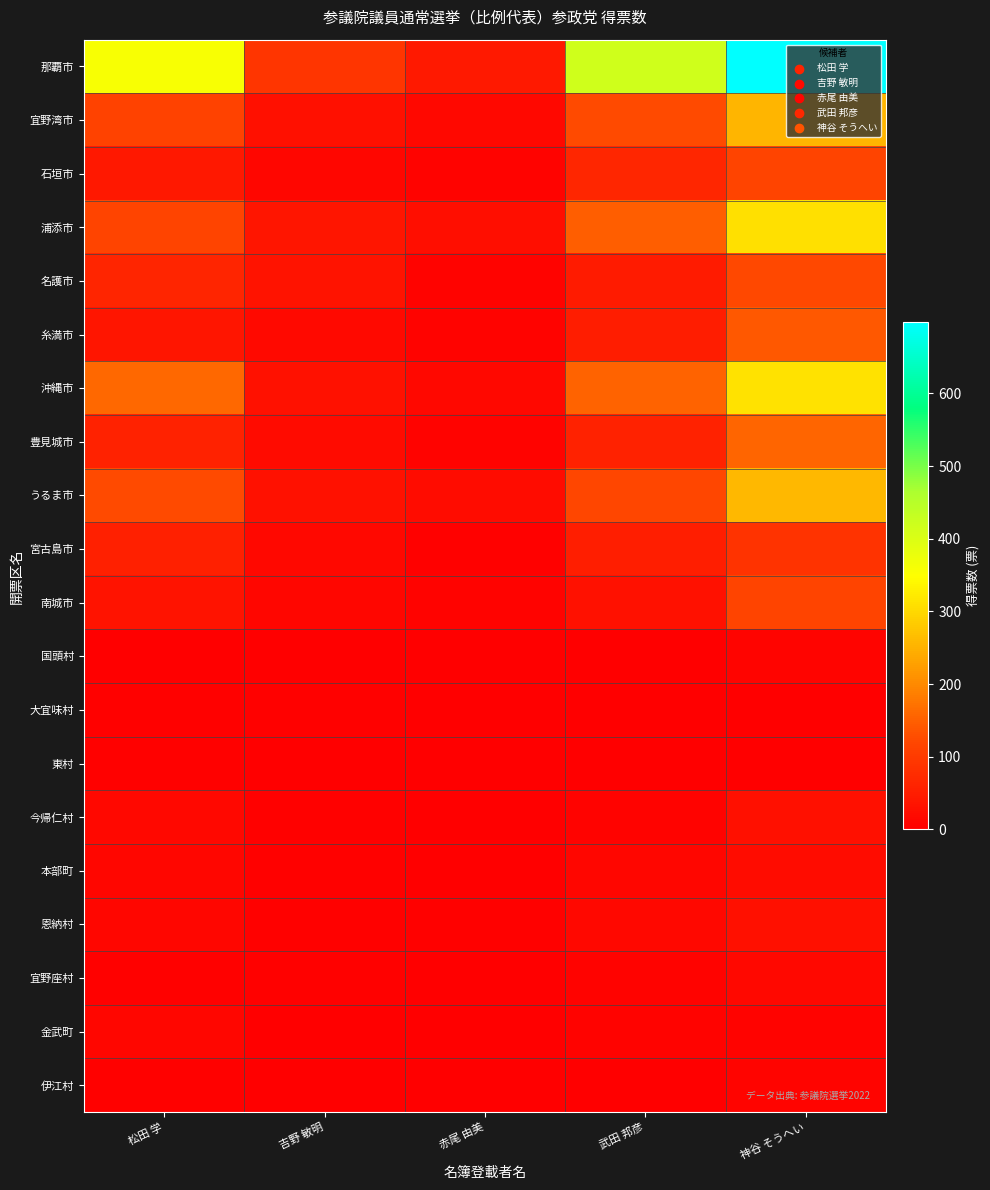

Reading left to right, list all the values displayed in this chart.

那覇市: 松田 学=358.0	吉野 敏明=91.0	赤尾 由美=45.0	武田 邦彦=416.7	神谷 そうへい=697.8
宜野湾市: 松田 学=114.0	吉野 敏明=28.0	赤尾 由美=14.0	武田 邦彦=122.9	神谷 そうへい=255.9
石垣市: 松田 学=42.0	吉野 敏明=13.0	赤尾 由美=7.0	武田 邦彦=67.0	神谷 そうへい=116.1
浦添市: 松田 学=115.0	吉野 敏明=37.0	赤尾 由美=25.0	武田 邦彦=147.9	神谷 そうへい=309.4
名護市: 松田 学=63.0	吉野 敏明=34.0	赤尾 由美=7.0	武田 邦彦=48.8	神谷 そうへい=121.1
糸満市: 松田 学=38.0	吉野 敏明=17.0	赤尾 由美=7.0	武田 邦彦=51.7	神谷 そうへい=140.9
沖縄市: 松田 学=159.0	吉野 敏明=32.0	赤尾 由美=15.0	武田 邦彦=155.0	神谷 そうへい=311.9
豊見城市: 松田 学=59.0	吉野 敏明=21.0	赤尾 由美=7.0	武田 邦彦=59.0	神谷 そうへい=155.9
うるま市: 松田 学=123.5	吉野 敏明=30.0	赤尾 由美=22.0	武田 邦彦=119.0	神谷 そうへい=258.2
宮古島市: 松田 学=56.0	吉野 敏明=15.0	赤尾 由美=3.0	武田 邦彦=52.8	神谷 そうへい=89.9
南城市: 松田 学=33.0	吉野 敏明=11.0	赤尾 由美=6.0	武田 邦彦=30.9	神谷 そうへい=114.9
国頭村: 松田 学=1.0	吉野 敏明=0.0	赤尾 由美=1.0	武田 邦彦=0.0	神谷 そうへい=10.0
大宜味村: 松田 学=3.0	吉野 敏明=3.0	赤尾 由美=0.0	武田 邦彦=1.0	神谷 そうへい=1.2
東村: 松田 学=3.0	吉野 敏明=0.0	赤尾 由美=0.0	武田 邦彦=2.0	神谷 そうへい=0.0
今帰仁村: 松田 学=14.0	吉野 敏明=3.0	赤尾 由美=1.0	武田 邦彦=7.0	神谷 そうへい=29.0
本部町: 松田 学=13.0	吉野 敏明=4.0	赤尾 由美=0.0	武田 邦彦=12.8	神谷 そうへい=23.0
恩納村: 松田 学=13.0	吉野 敏明=4.0	赤尾 由美=3.0	武田 邦彦=16.0	神谷 そうへい=28.0
宜野座村: 松田 学=5.0	吉野 敏明=5.0	赤尾 由美=1.0	武田 邦彦=6.0	神谷 そうへい=14.8
金武町: 松田 学=13.0	吉野 敏明=2.0	赤尾 由美=0.0	武田 邦彦=7.0	神谷 そうへい=7.0
伊江村: 松田 学=4.0	吉野 敏明=0.0	赤尾 由美=0.0	武田 邦彦=2.0	神谷 そうへい=9.0